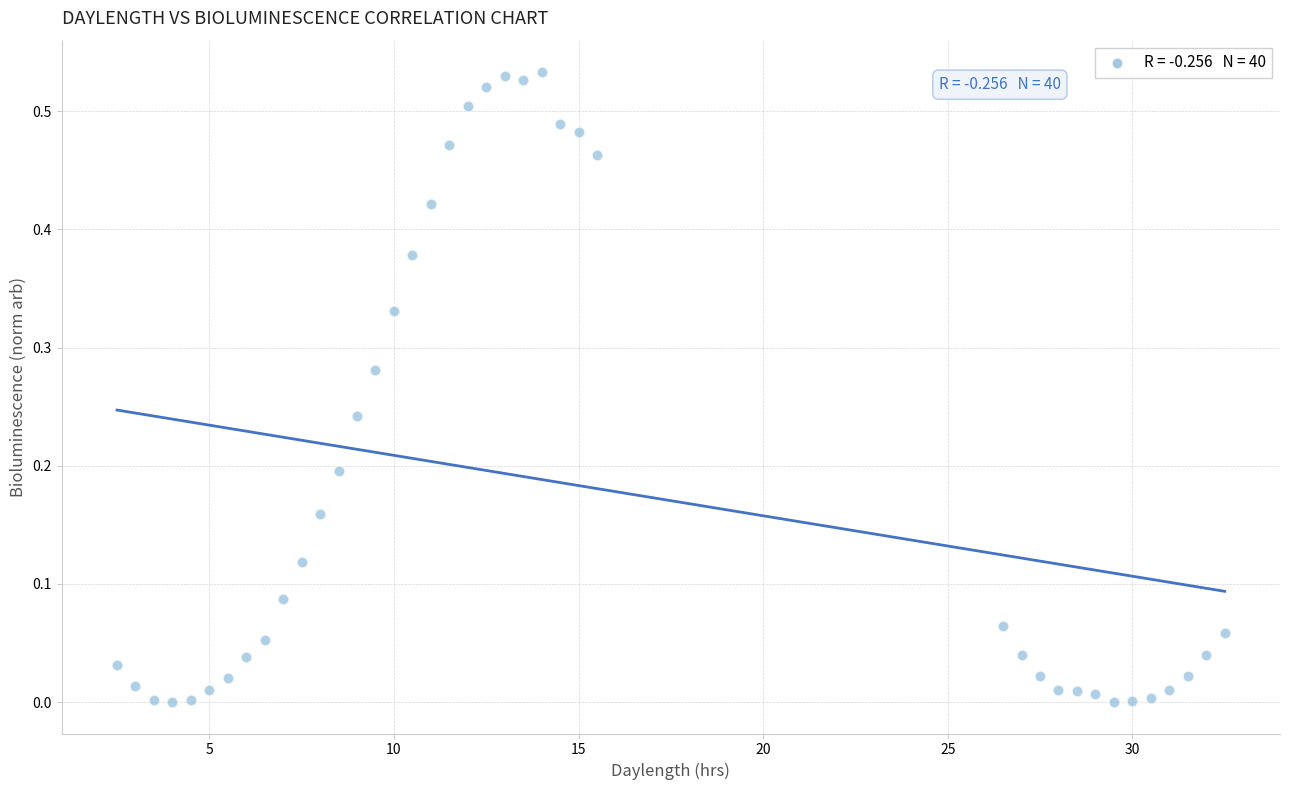

What is the range of X values (max minus min)?

30.0